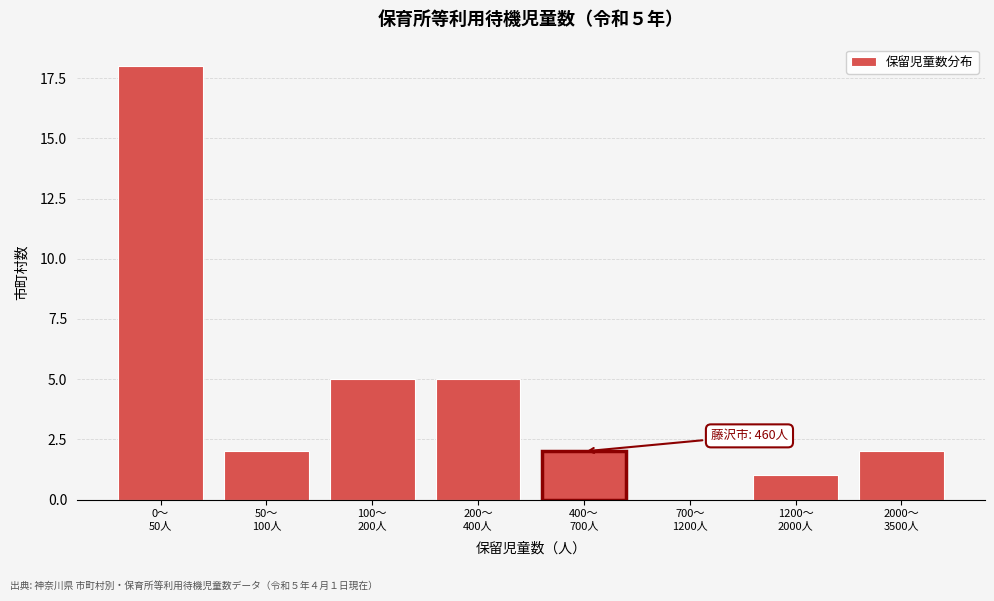

What is the maximum value shown in the chart?

18